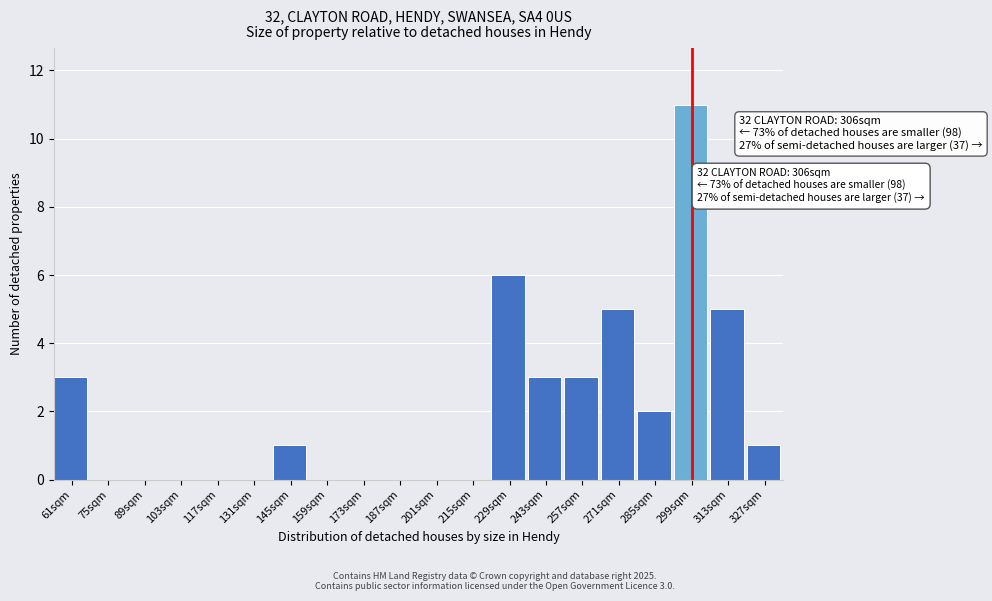

Reading left to right, transcribe all the data shown in this chart.

61sqm=3	75sqm=0	89sqm=0	103sqm=0	117sqm=0	131sqm=0	145sqm=1	159sqm=0	173sqm=0	187sqm=0	201sqm=0	215sqm=0	229sqm=6	243sqm=3	257sqm=3	271sqm=5	285sqm=2	299sqm=11	313sqm=5	327sqm=1